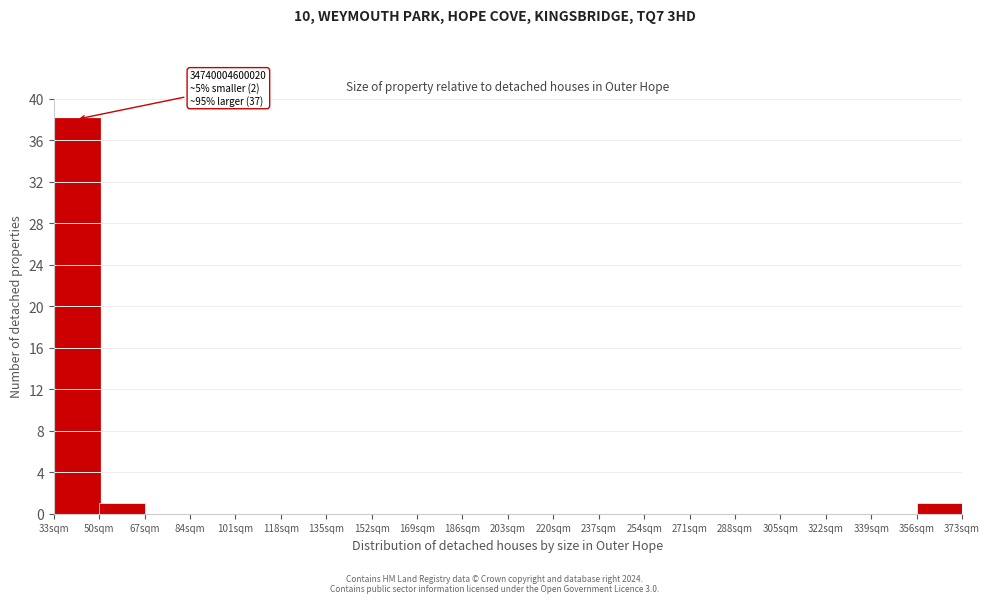

Over which range of the x-axis is the bar tallest?

33 to 50